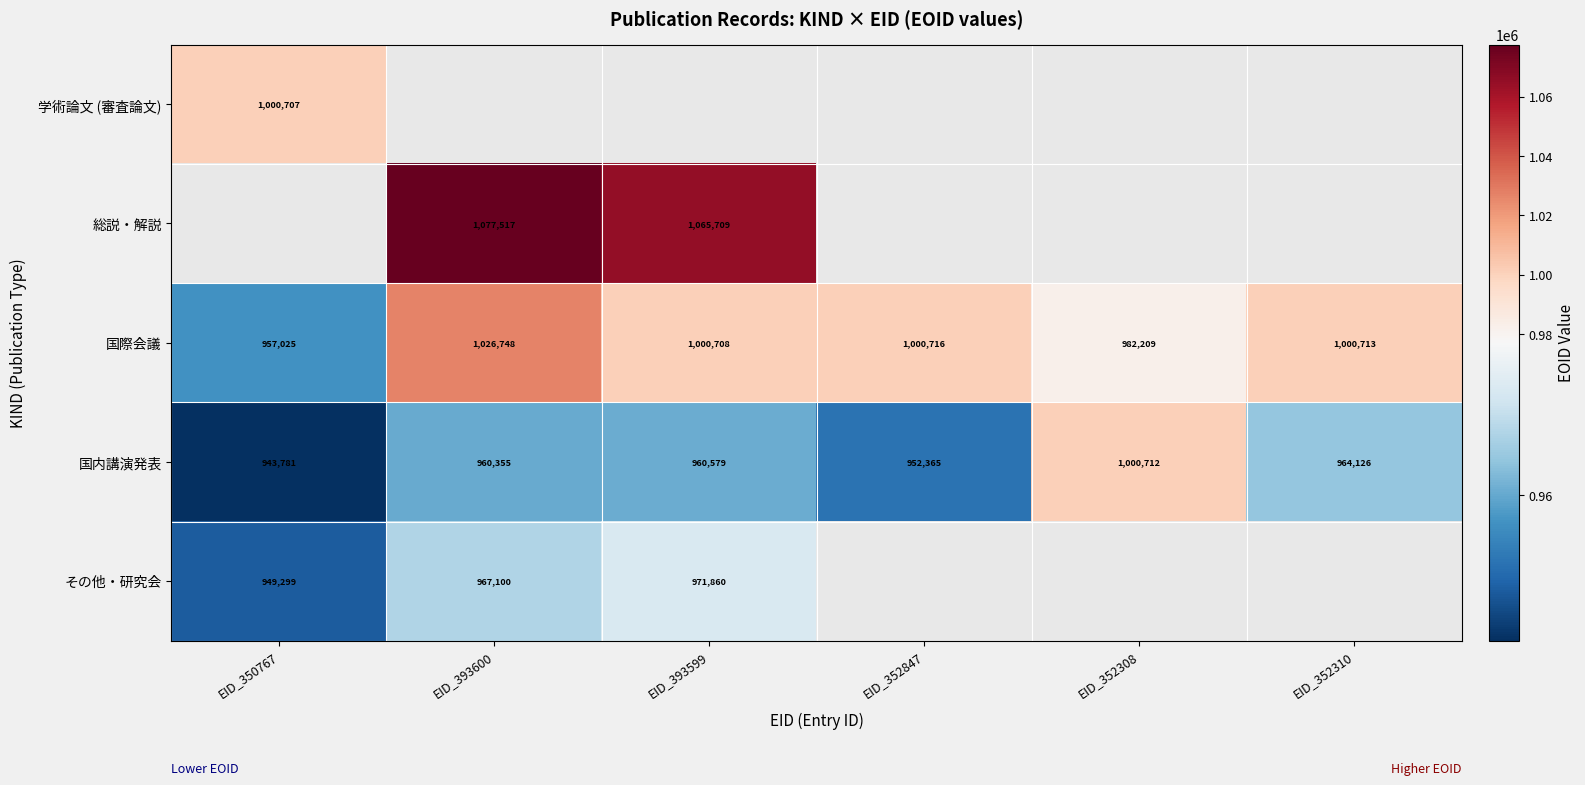

Which category has the lowest value in the 国際会議 series?

EID_350767